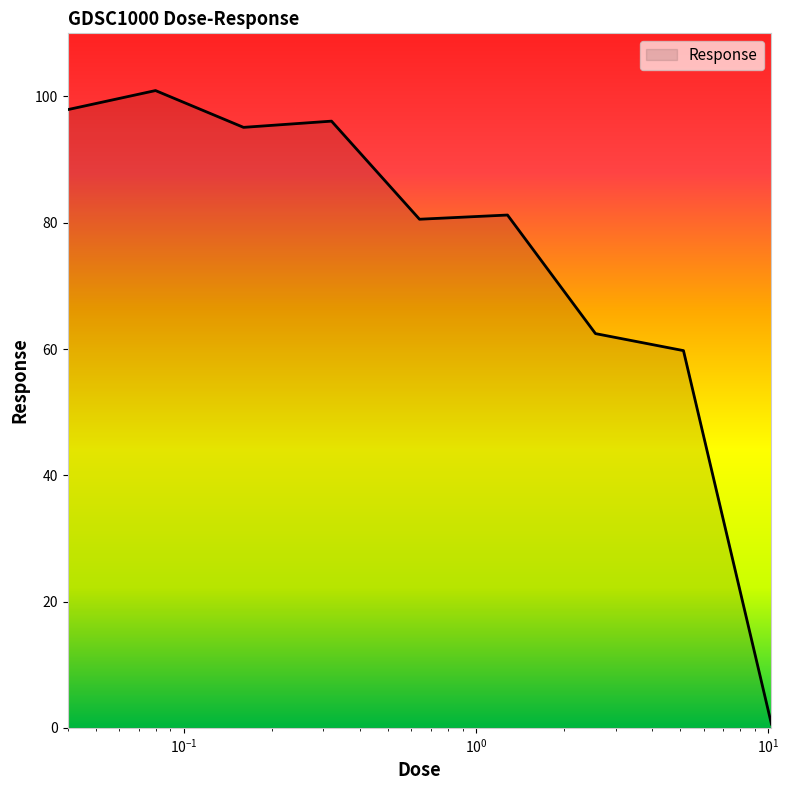

What is the greatest value displayed?

100.9